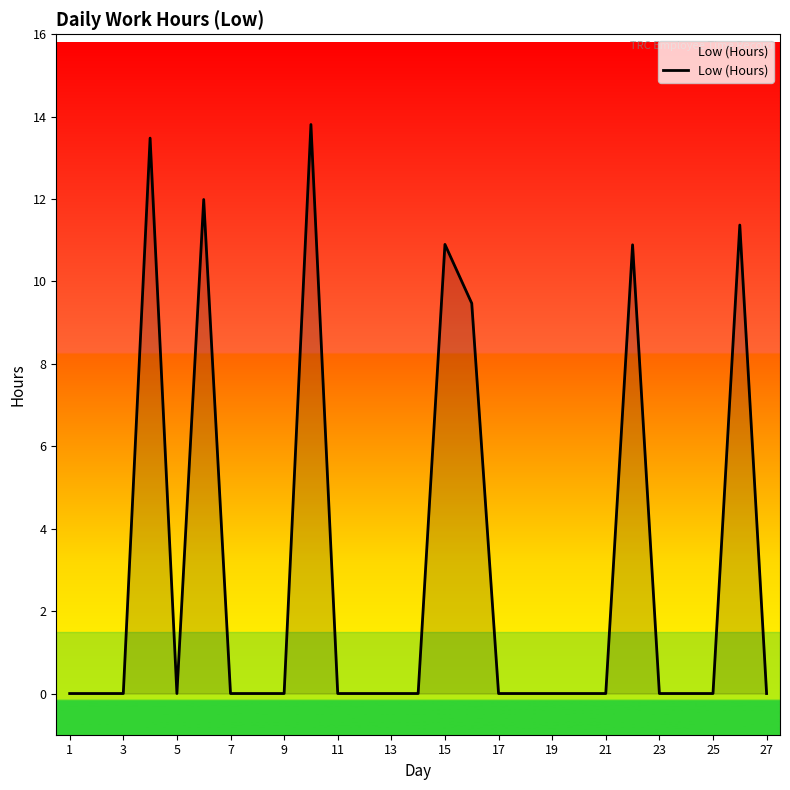

What is the greatest value displayed?

13.8